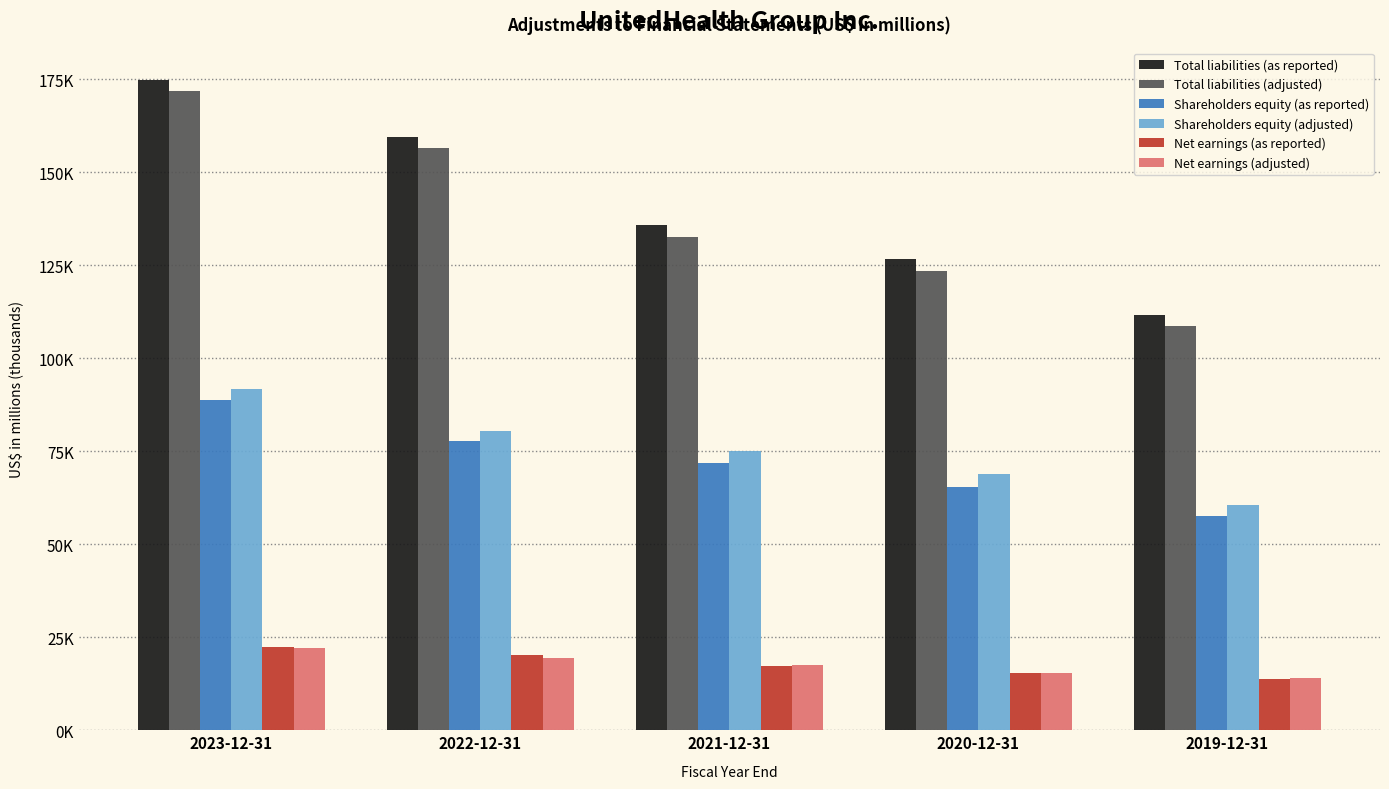

Reading left to right, what are all the values shown in this chart?

Total liabilities (as reported): 174801	159358	135727	126750	111727
Total liabilities (adjusted): 171780	156589	132462	123383	108734
Shareholders equity (as reported): 88756	77772	71760	65491	57616
Shareholders equity (adjusted): 91777	80541	75025	68858	60609
Net earnings (as reported): 22381	20120	17285	15403	13839
Net earnings (adjusted): 22136	19447	17415	15395	14069